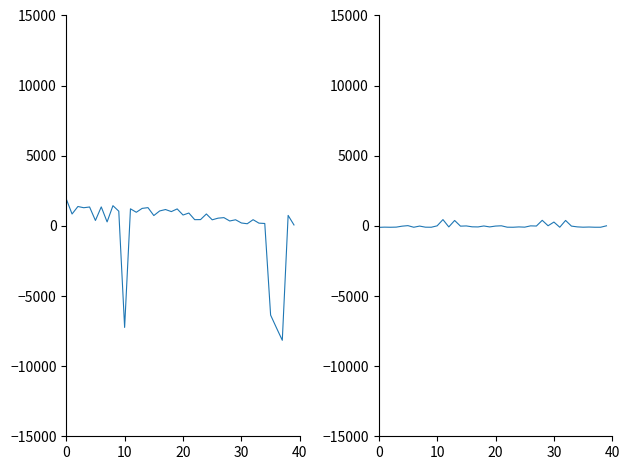

Reading left to right, extract all data points from this chart.

Samples: 1925.1	848.1	1382.1	1295.1	1347.1	386.1	1354.1	284.1	1441.1	1048.1	-7239.9	1217.1	971.1	1248.1	1301.1	737.1	1065.1	1166.1	1019.1	1210.1	775.1	916.1	444.1	448.1	850.1	433.1	551.1	589.1	350.1	436.1	207.1	153.1	442.1	195.1	172.1	-6359.9	-7267.9	-8155.9	747.1	67.1
Max_cycle: -105.2	-89.2	-97.2	-88.2	-20.2	17.8	-97.2	-13.2	-92.2	-96.2	2.8	448.8	-73.2	386.8	-18.2	-3.2	-66.2	-74.2	-6.2	-73.2	-13.2	6.8	-92.2	-97.2	-73.2	-90.2	1.8	-10.2	397.8	9.8	272.8	-96.2	388.8	-15.2	-70.2	-93.2	-81.2	-96.2	-96.2	5.8